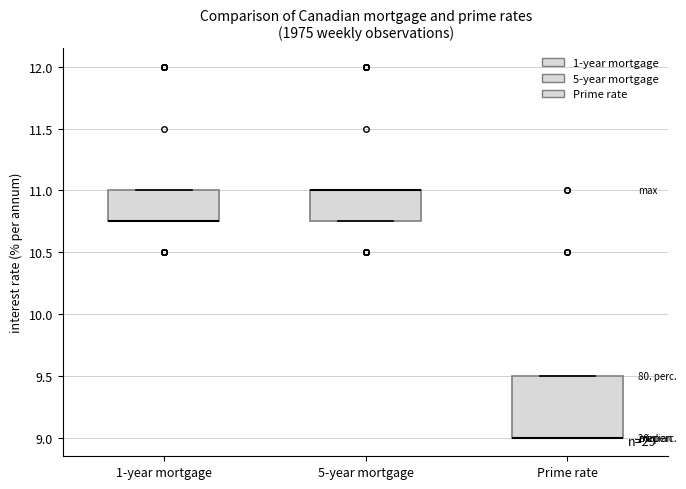

Which box is the tallest, from its lower edge to its upper edge?

Prime rate